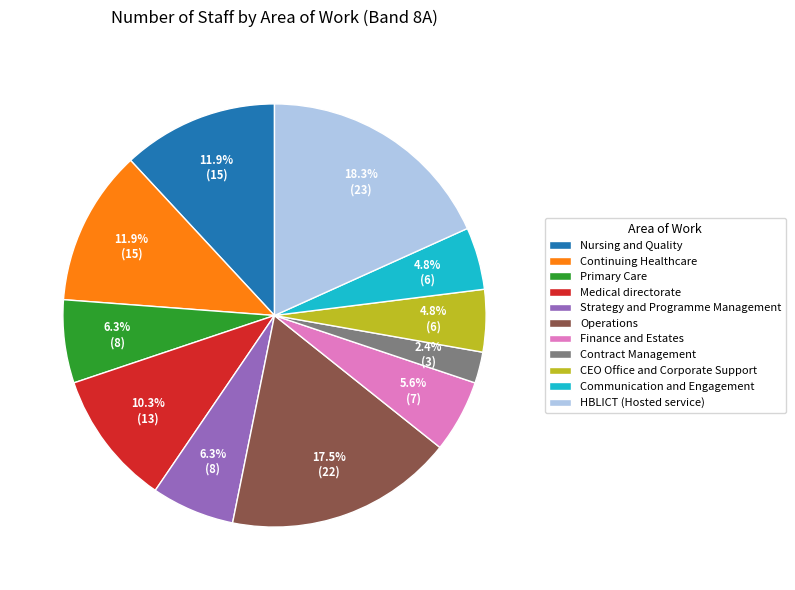

Is there any slice that represents more than half of the pie?

No